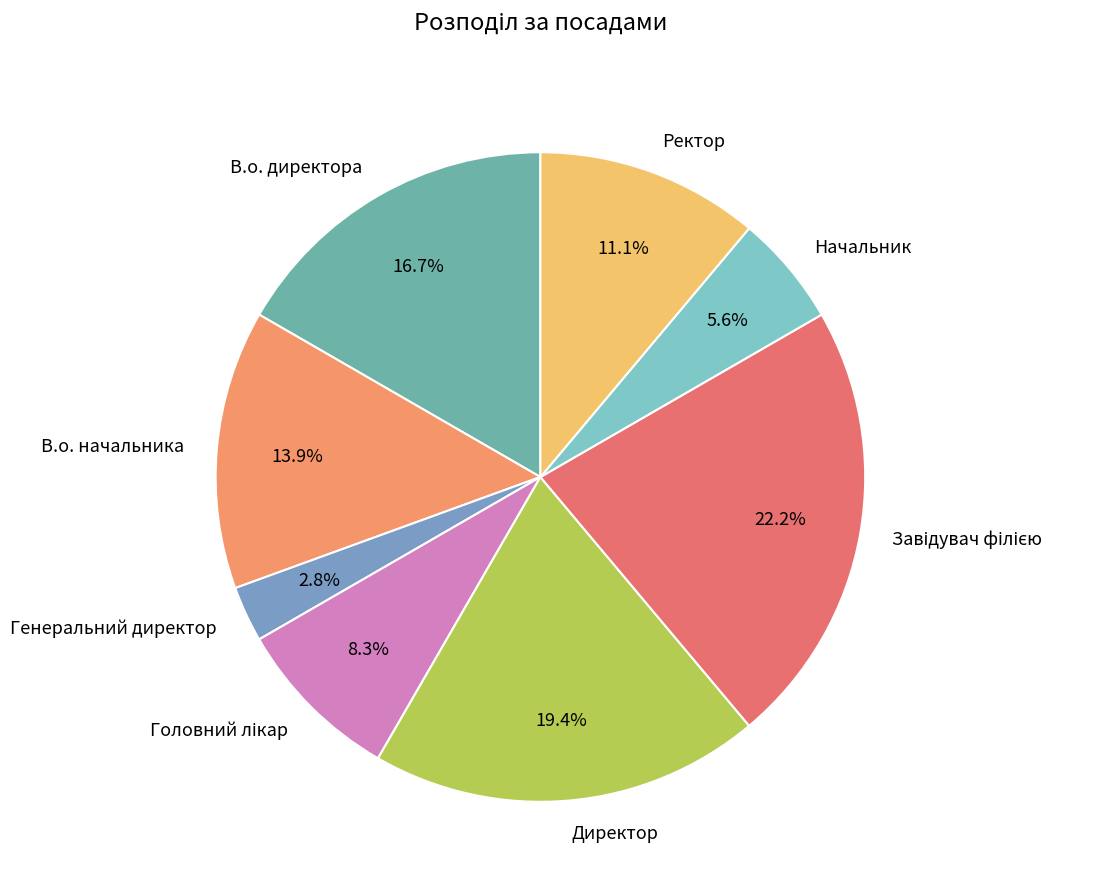

To the nearest percent, what portion does Ректор represent?

11%